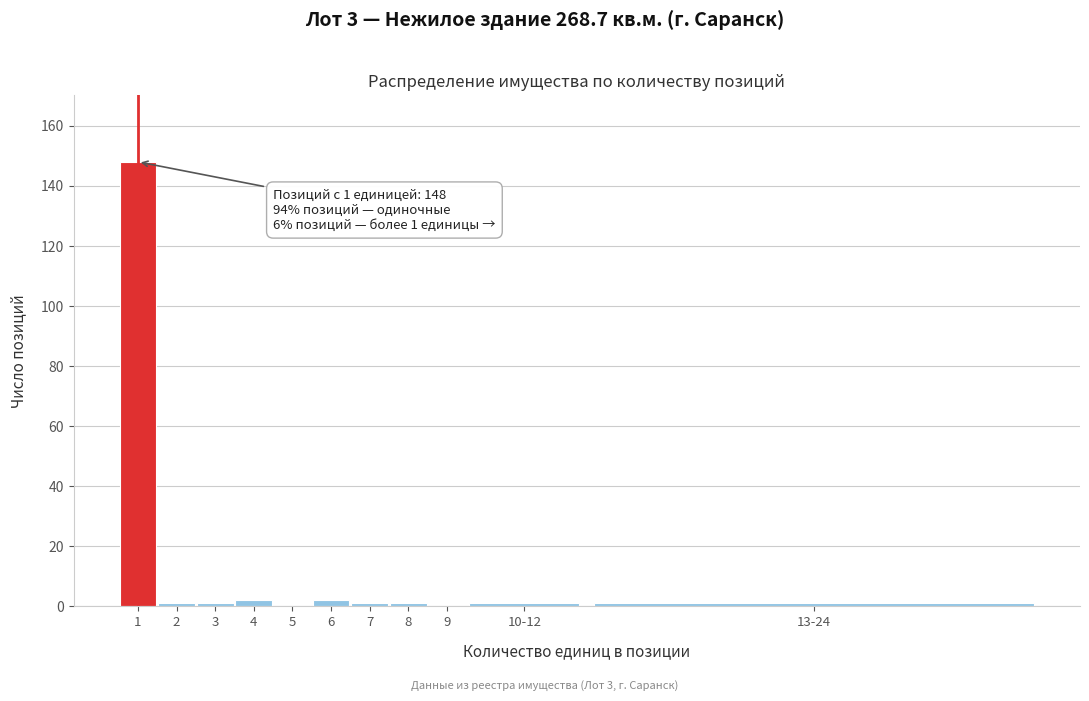

Reading right to left, transcribe all the data shown in this chart.

13-24=1	10-12=1	9=0	8=1	7=1	6=2	5=0	4=2	3=1	2=1	1=148